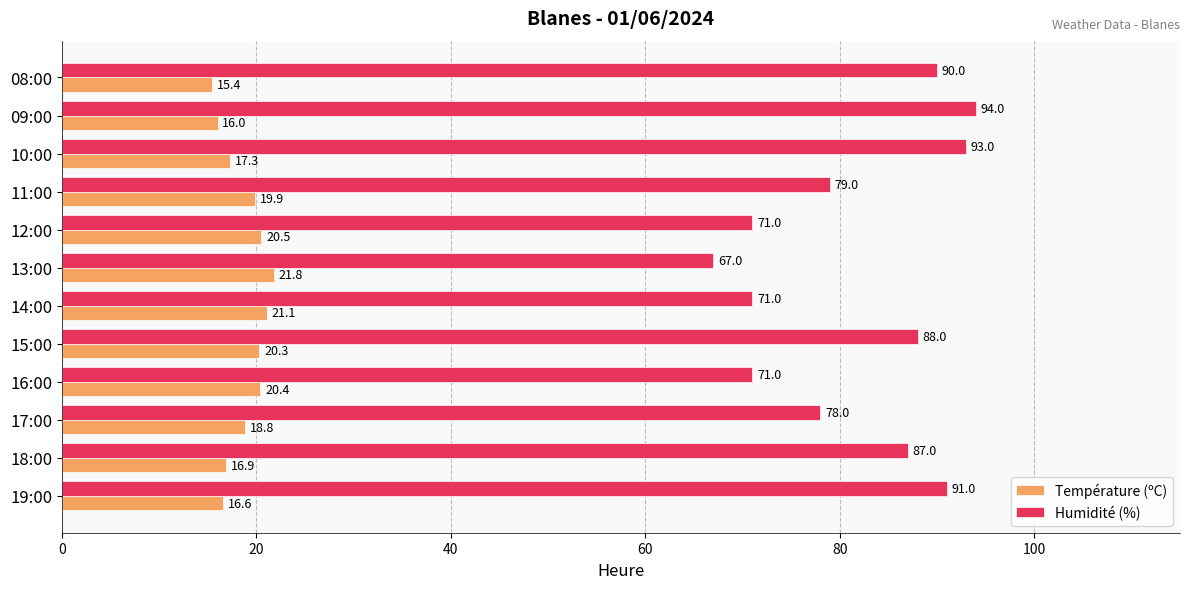

Is it true that Humidité (%) equals 43.5 at 13:00?

False